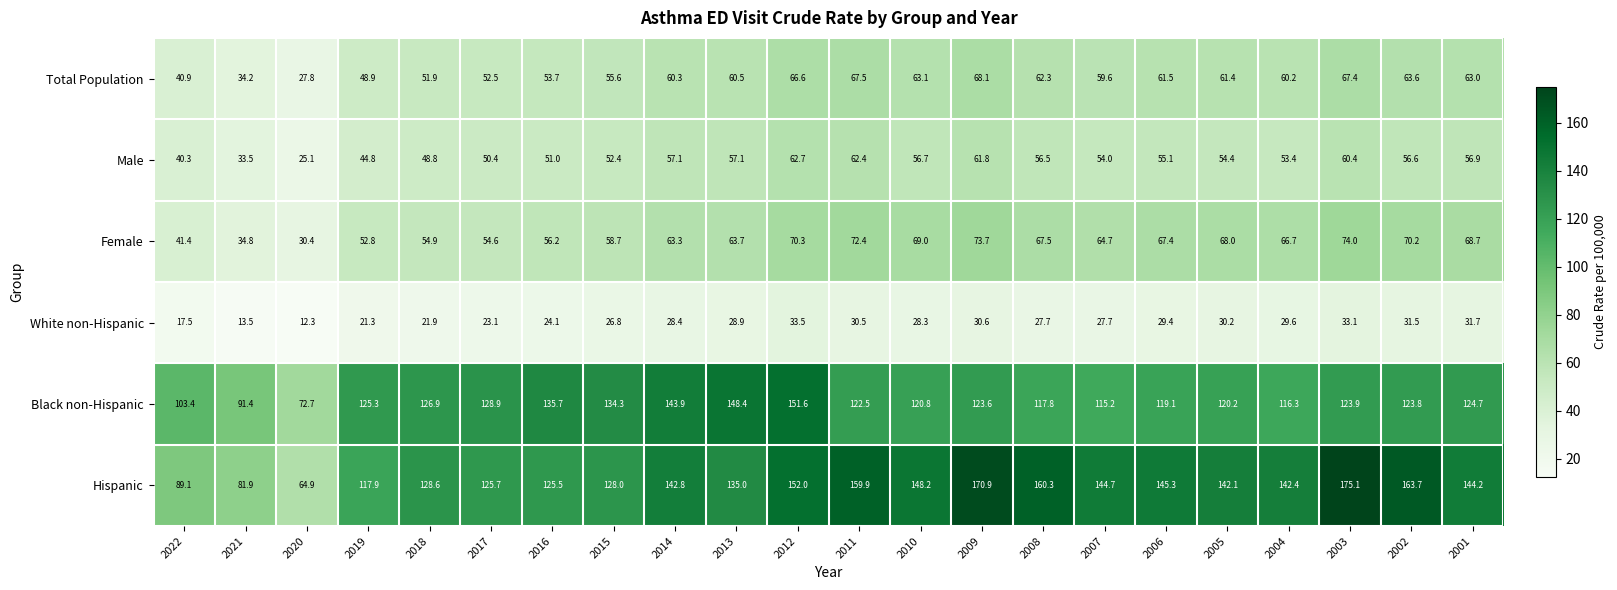

What is the difference between the highest and lowest values at 2006?

115.9